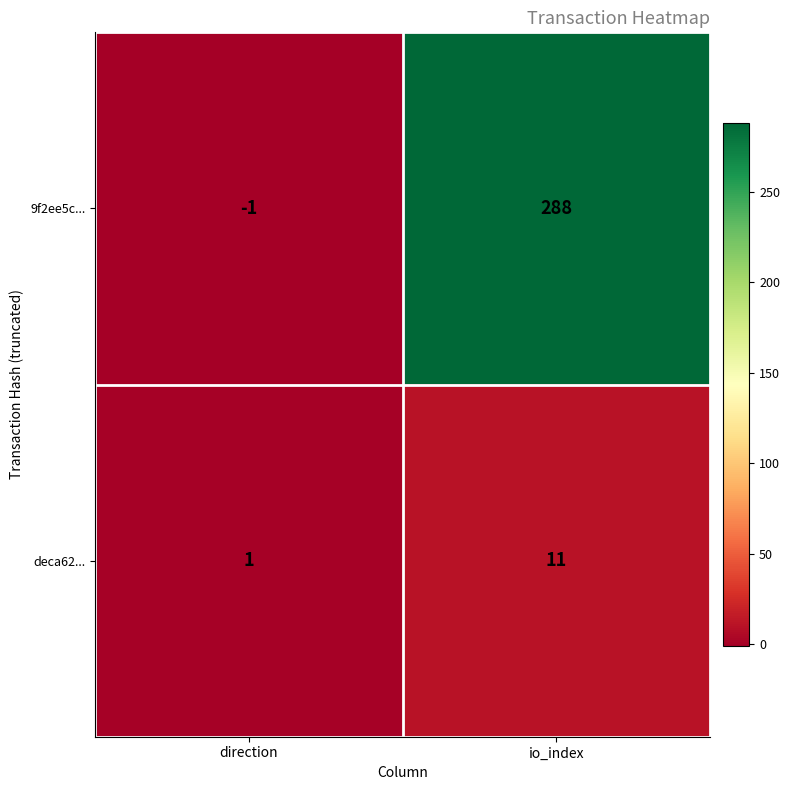

How many series are shown in this chart?

2